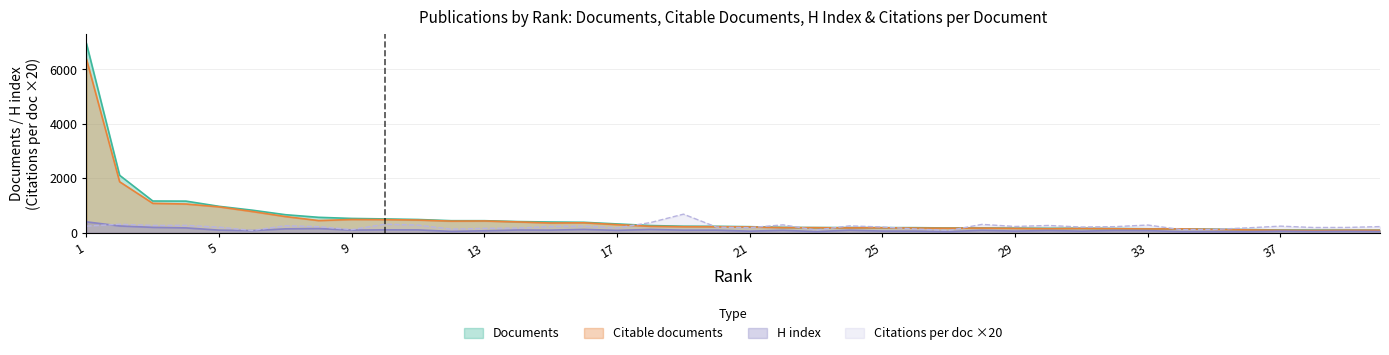

In Citable documents, how many points are higher than both neighbors (excluding endpoints)?

8